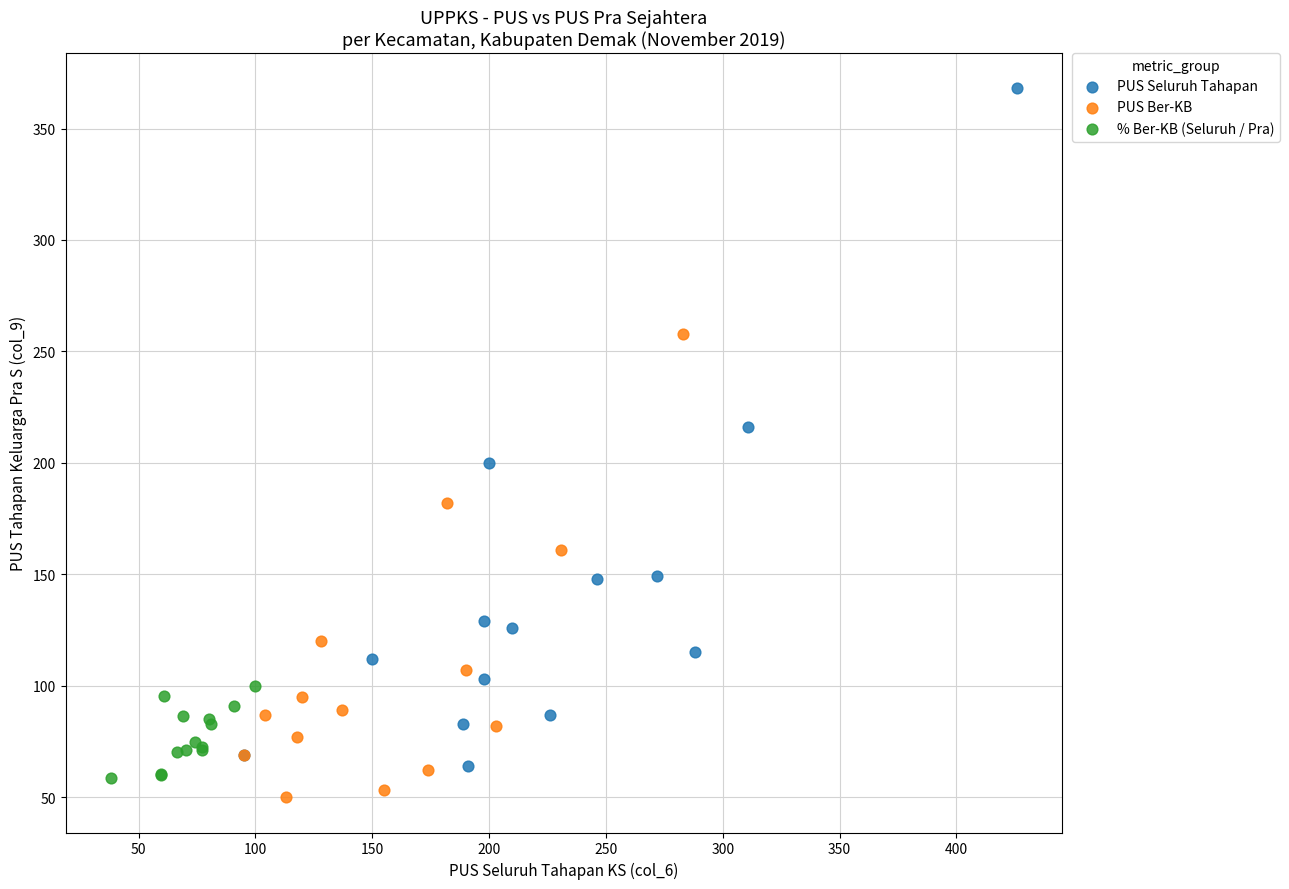

Which series contains the lowest Y value?

PUS Ber-KB